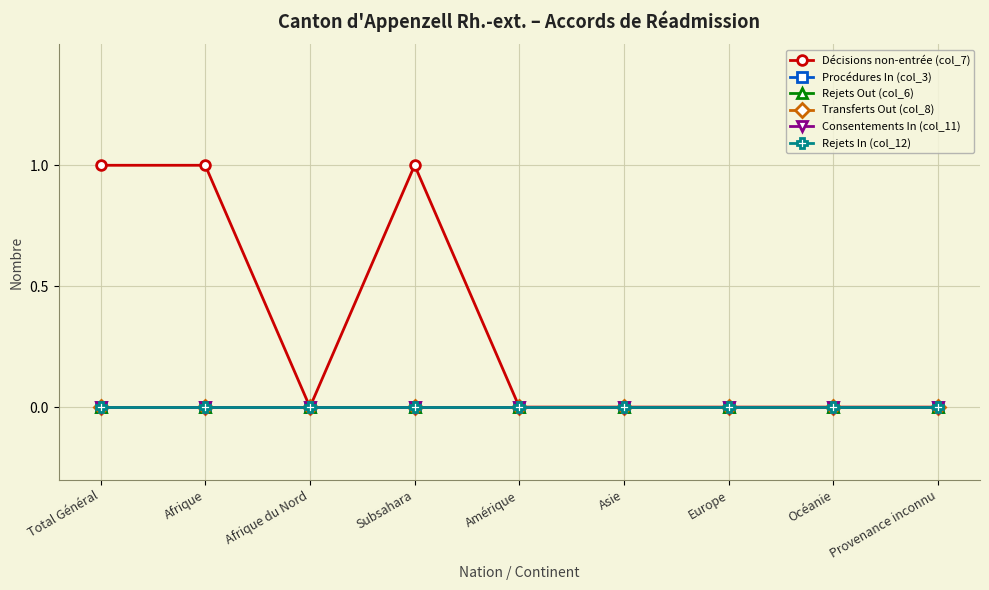

Is this an area chart (filled region under the line)?

No